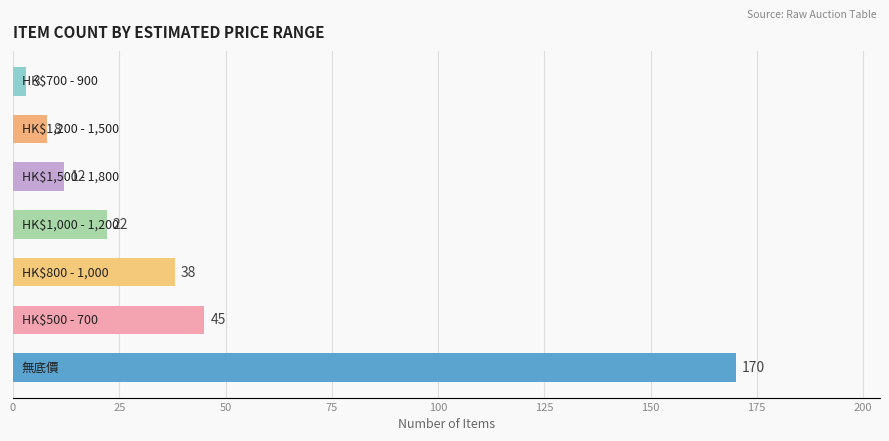

Count the number of data series in this chart.

1